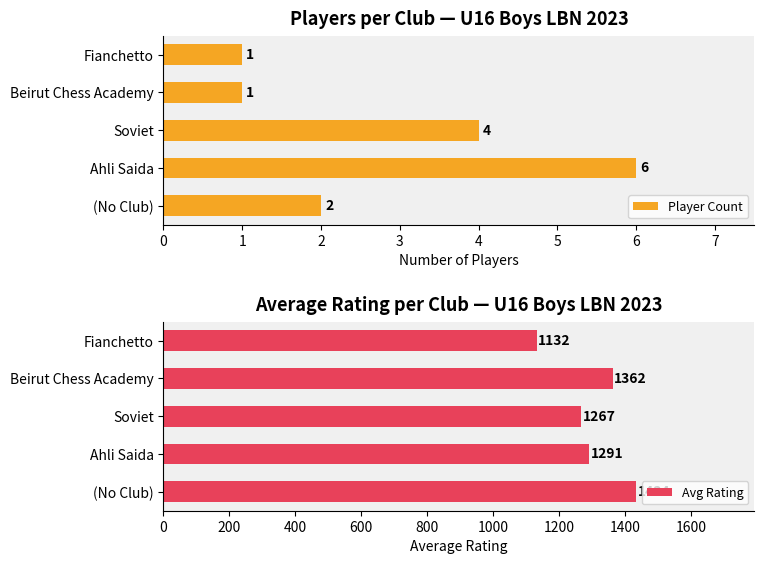

What is the difference between the maximum and minimum values in the Player Count series?

5